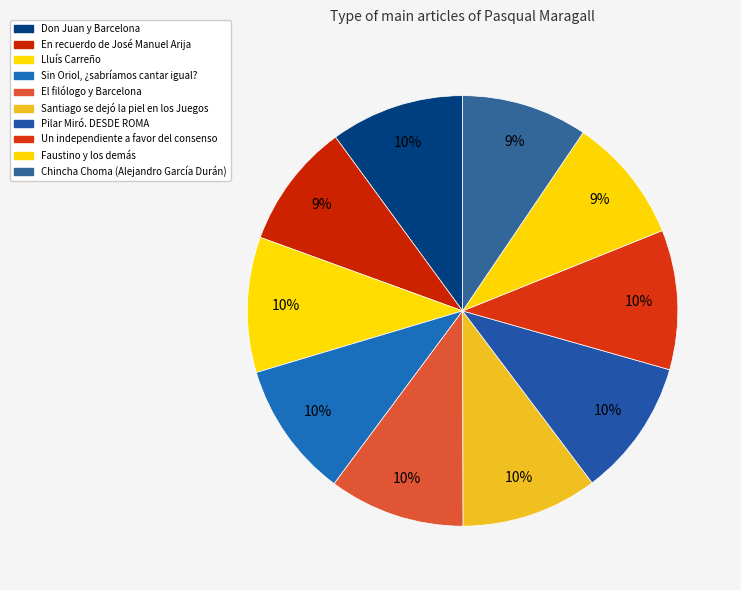

How many slices are in this pie chart?

10